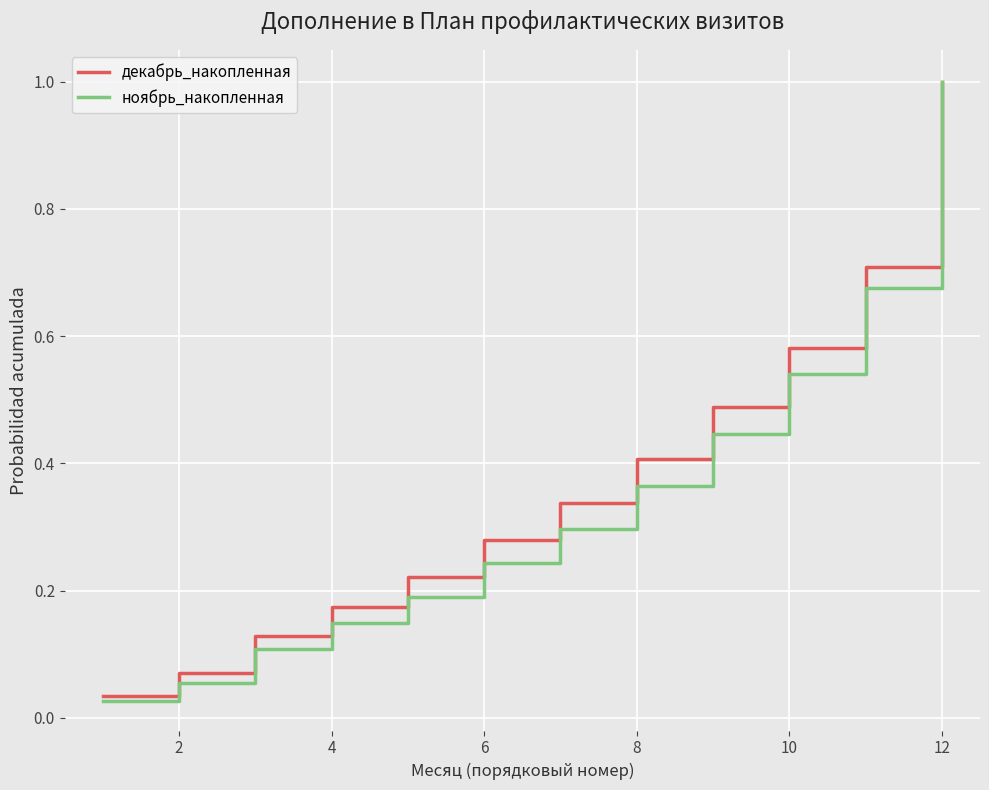

Which series has the largest range (max minus min)?

ноябрь_накопленная